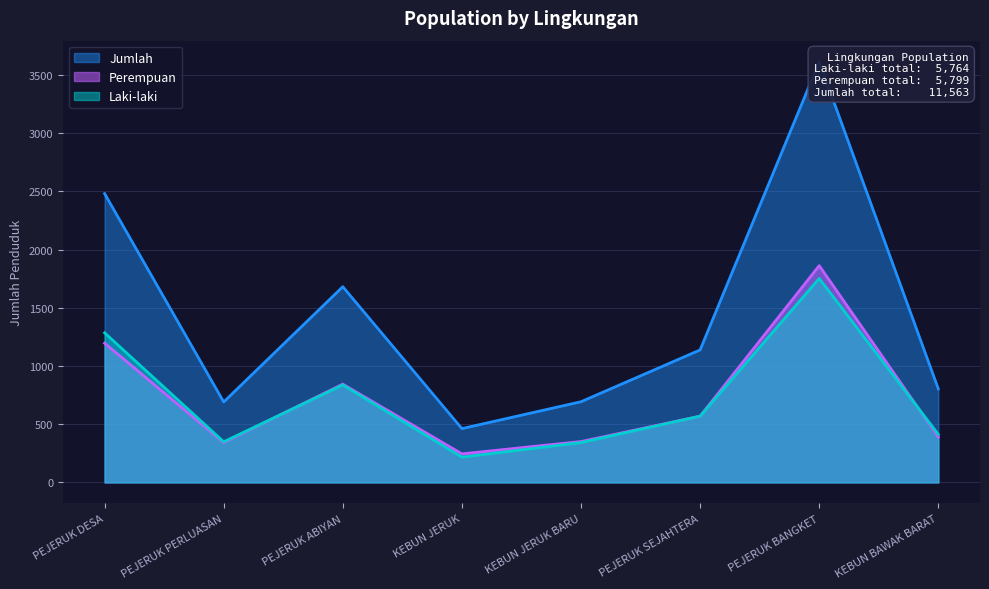

Which label corresponds to the largest value in the chart?

PEJERUK BANGKET